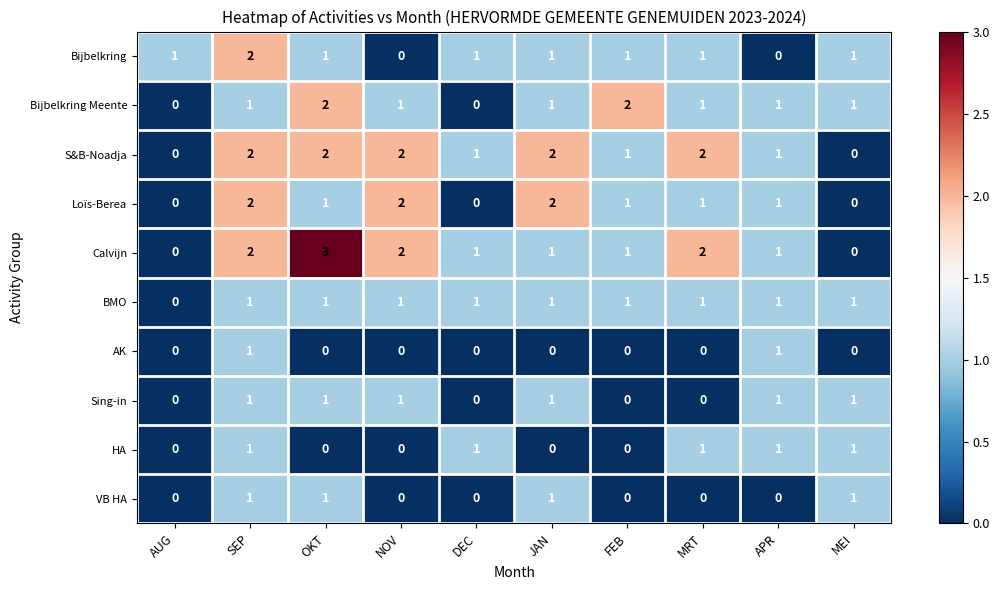

Which category has the highest value across all series?

OKT